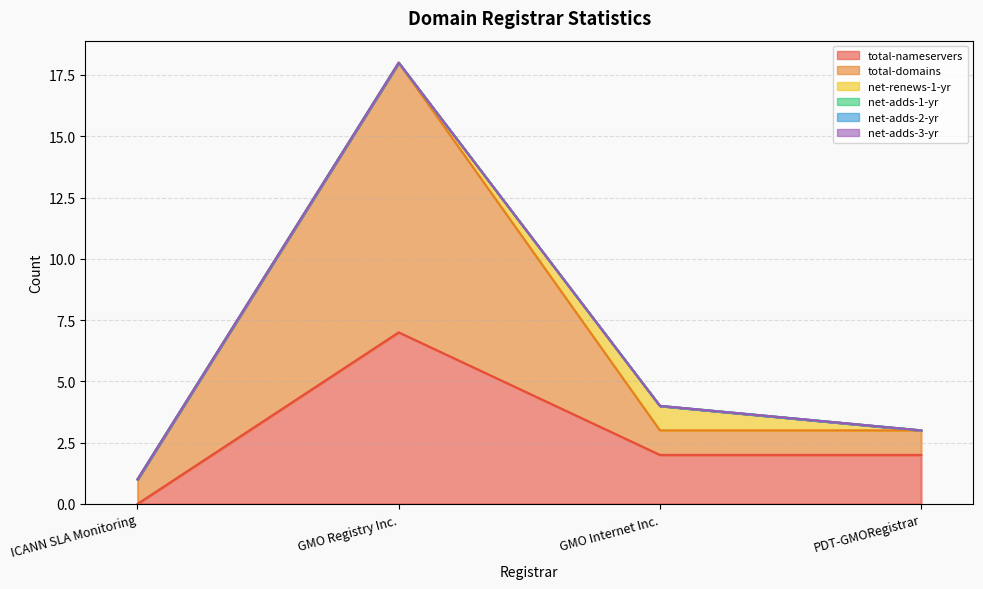

Reading right to left, transcribe all the data shown in this chart.

total-nameservers: PDT-GMORegistrar=2	GMO Internet Inc.=2	GMO Registry Inc.=7	ICANN SLA Monitoring=0
total-domains: PDT-GMORegistrar=1	GMO Internet Inc.=1	GMO Registry Inc.=11	ICANN SLA Monitoring=1
net-renews-1-yr: PDT-GMORegistrar=0	GMO Internet Inc.=1	GMO Registry Inc.=0	ICANN SLA Monitoring=0
net-adds-1-yr: PDT-GMORegistrar=0	GMO Internet Inc.=0	GMO Registry Inc.=0	ICANN SLA Monitoring=0
net-adds-2-yr: PDT-GMORegistrar=0	GMO Internet Inc.=0	GMO Registry Inc.=0	ICANN SLA Monitoring=0
net-adds-3-yr: PDT-GMORegistrar=0	GMO Internet Inc.=0	GMO Registry Inc.=0	ICANN SLA Monitoring=0